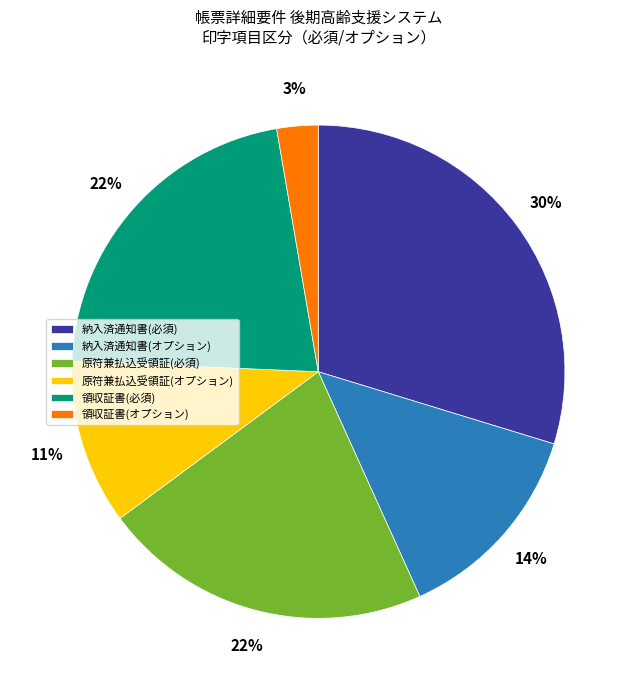

Which category has the smallest portion of the pie?

領収証書(オプション)